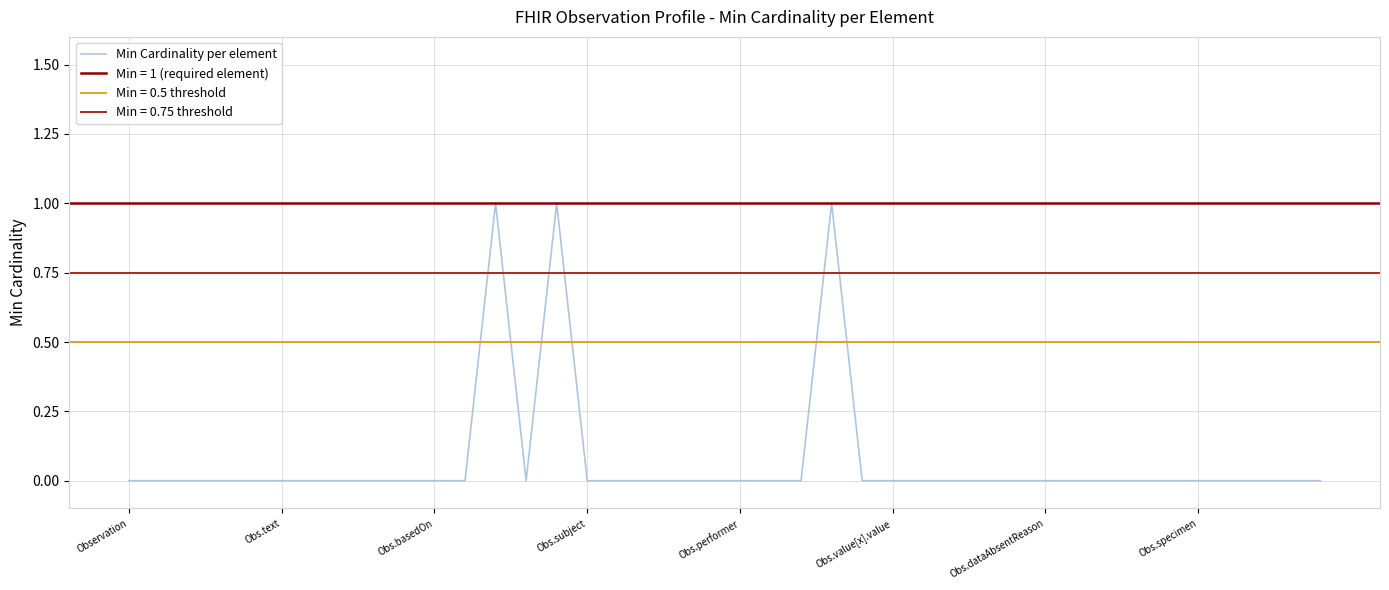

The value at Obs.dataAbsentReason is 1. True or false?

False